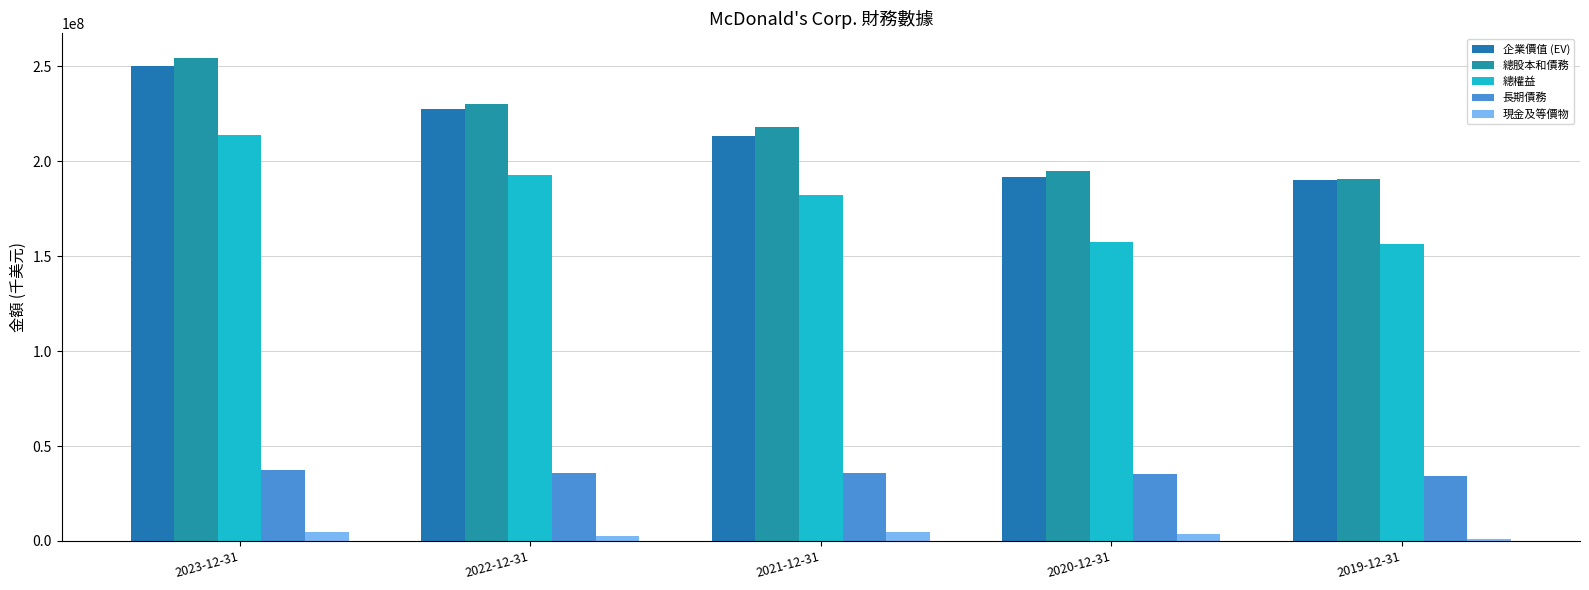

At which label is 總股本和債務 closest to 222692909?

2021-12-31